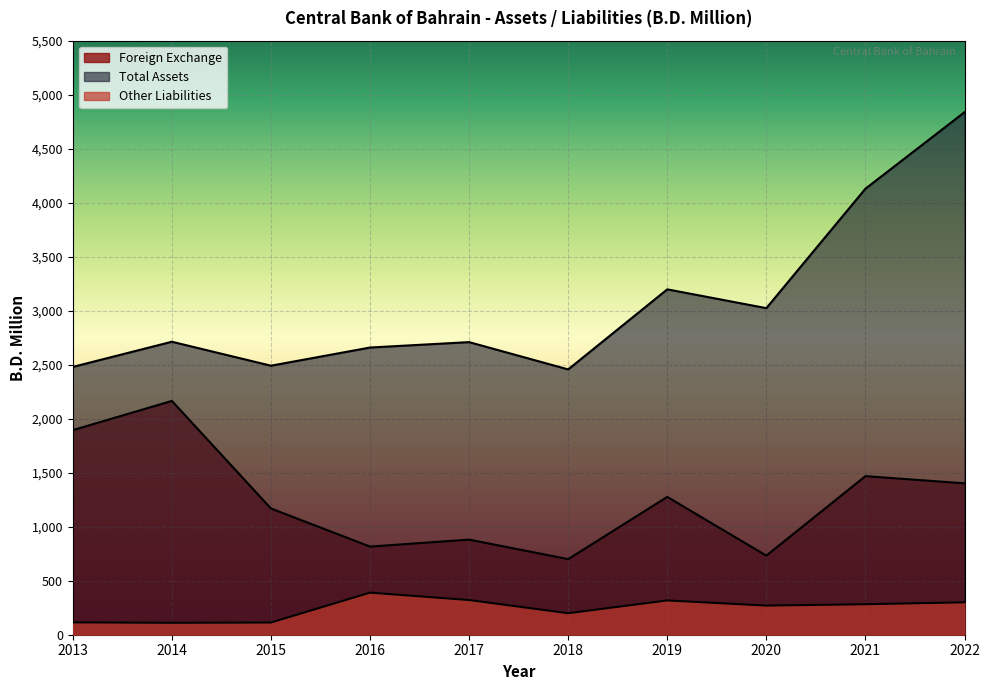

Which series has the largest total across all categories?

Total Assets